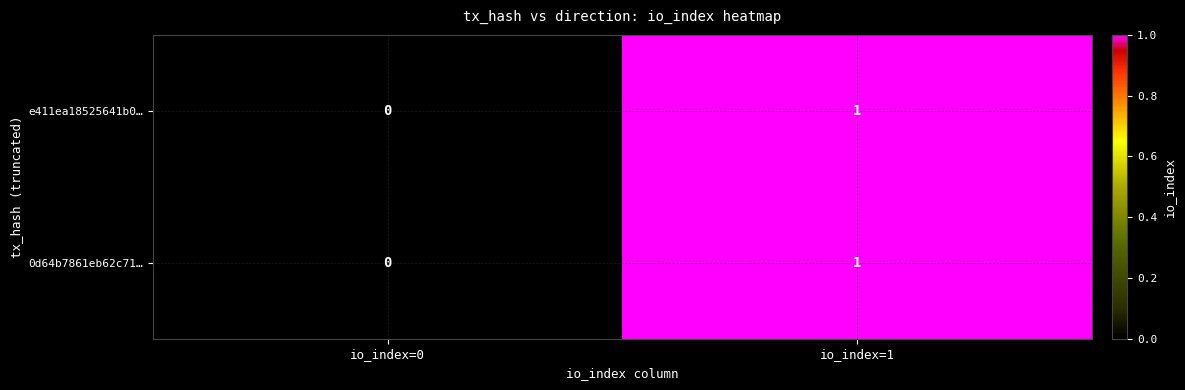

How many data points in e411ea18525641b0… are less than 1?

1